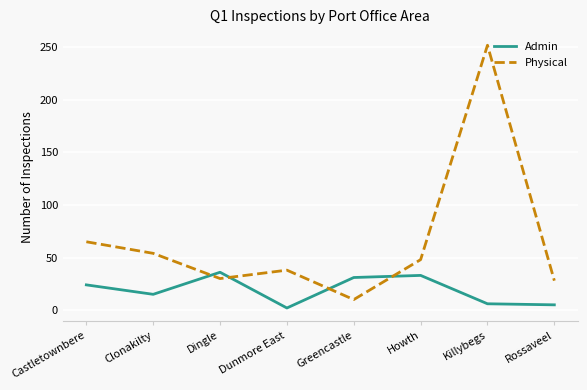

At which category is the sum across all series the highest?

Killybegs